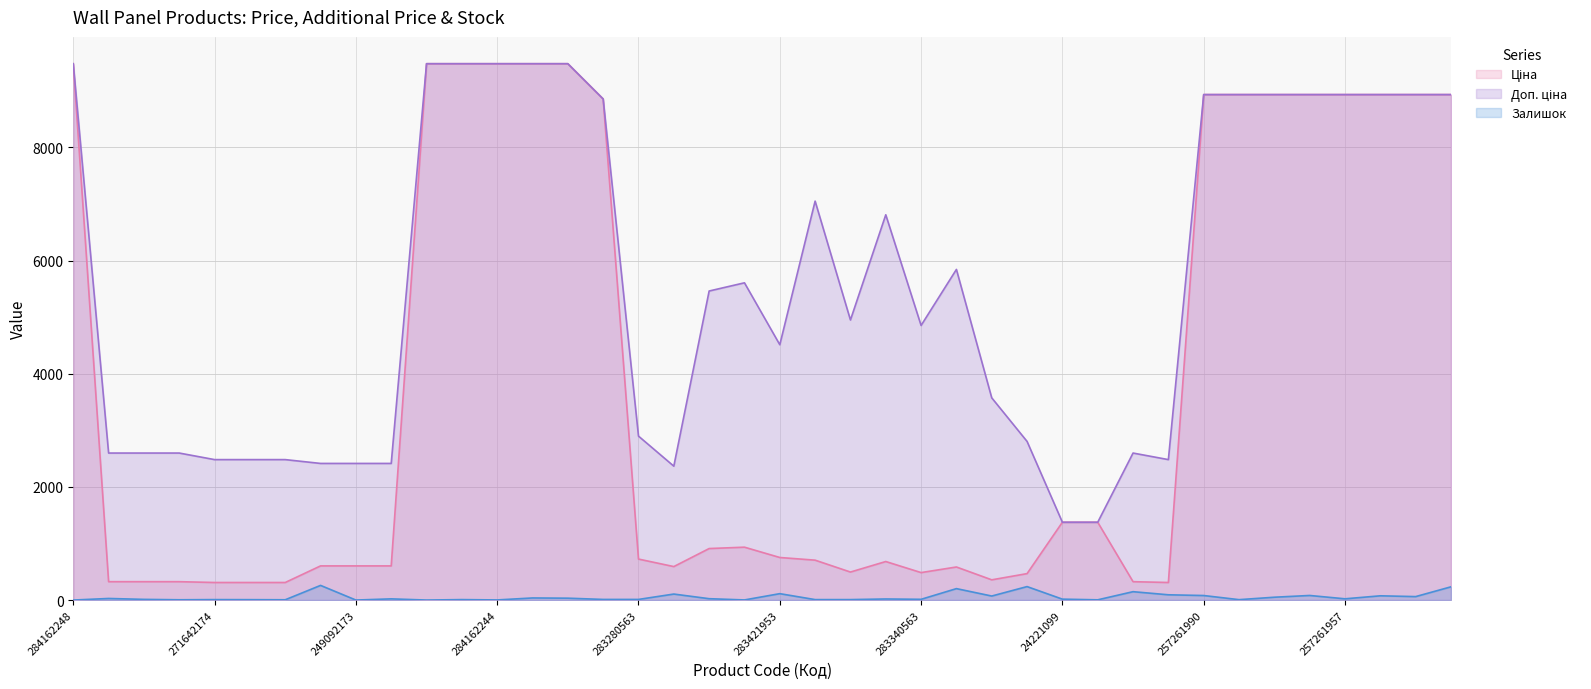

Reading right to left, transcribe all the data shown in this chart.

Ціна: 257261953=8934.1	257261955=8934.1	257261956=8934.1	257261957=8934.1	257261958=8934.1	257261959=8934.1	257261989=8934.1	257261990=8934.1	271640563=310.3	271650563=324.8	24221043=1375.4	24221099=1375.4	281720563=467.3	283310563=357.4	283331953=584.4	283340563=485.4	283361953=681.0	283370563=495.0	283391953=705.1	283421953=752.2	283451953=934.5	283481953=910.4	283220563=591.6	283280563=724.5	248922198=8856.7	284162209=9480.1	284162210=9480.1	284162244=9480.1	284162245=9480.1	284162246=9480.1	249092172=603.7	249092173=603.7	249092174=603.7	271642172=310.3	271642173=310.3	271642174=310.3	271652172=324.8	271652173=324.8	271652174=324.8	284162248=9480.1
Доп. ціна: 257261953=8934.1	257261955=8934.1	257261956=8934.1	257261957=8934.1	257261958=8934.1	257261959=8934.1	257261989=8934.1	257261990=8934.1	271640563=2482.4	271650563=2598.3	24221043=1375.0	24221099=1375.0	281720563=2803.6	283310563=3573.9	283331953=5843.9	283340563=4853.8	283361953=6809.8	283370563=4950.4	283391953=7051.3	283421953=4513.3	283451953=5607.2	283481953=5462.3	283220563=2366.5	283280563=2897.8	248922198=8856.7	284162209=9480.1	284162210=9480.1	284162244=9480.1	284162245=9480.1	284162246=9480.1	249092172=2414.8	249092173=2414.8	249092174=2414.8	271642172=2482.4	271642173=2482.4	271642174=2482.4	271652172=2598.3	271652173=2598.3	271652174=2598.3	284162248=9480.1
Залишок: 257261953=234.0	257261955=61.0	257261956=75.0	257261957=22.0	257261958=81.0	257261959=50.0	257261989=7.0	257261990=80.0	271640563=93.0	271650563=148.0	24221043=4.0	24221099=16.0	281720563=238.0	283310563=71.0	283331953=202.0	283340563=13.0	283361953=19.0	283370563=8.0	283391953=8.0	283421953=113.0	283451953=2.0	283481953=24.0	283220563=106.0	283280563=11.0	248922198=11.0	284162209=33.0	284162210=37.0	284162244=2.0	284162245=8.0	284162246=0.0	249092172=21.0	249092173=0.0	249092174=259.0	271642172=5.0	271642173=7.0	271642174=8.0	271652172=5.0	271652173=12.0	271652174=28.0	284162248=0.0